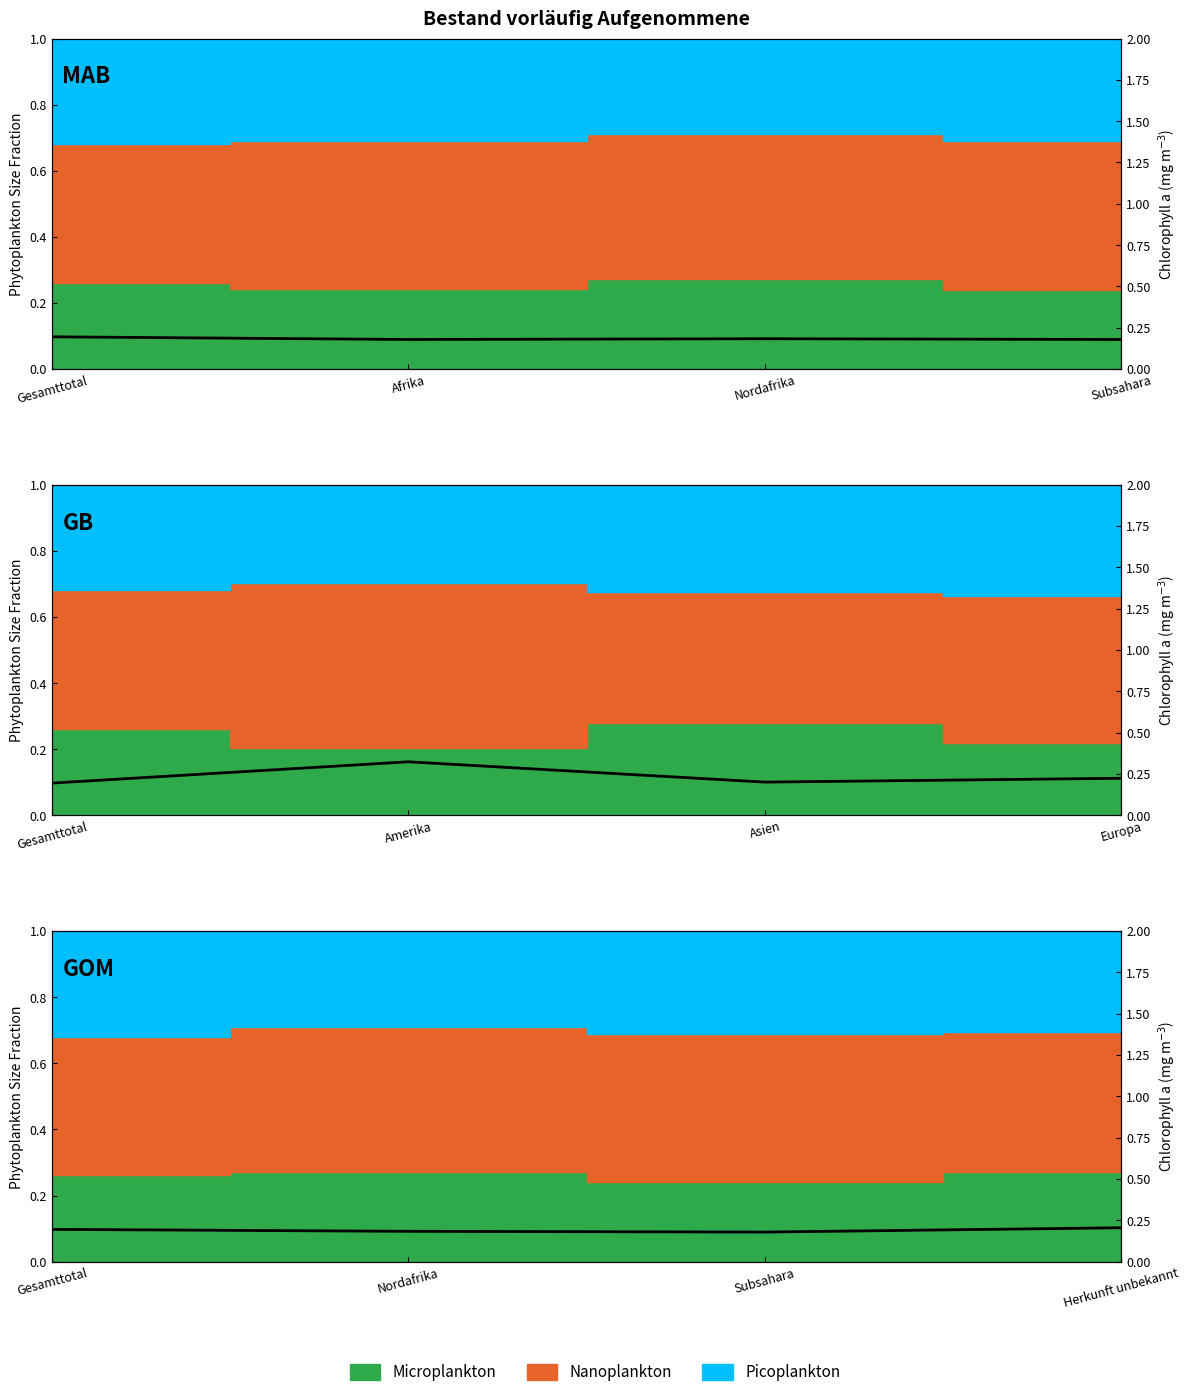

How many values are between 0 and 1?

4